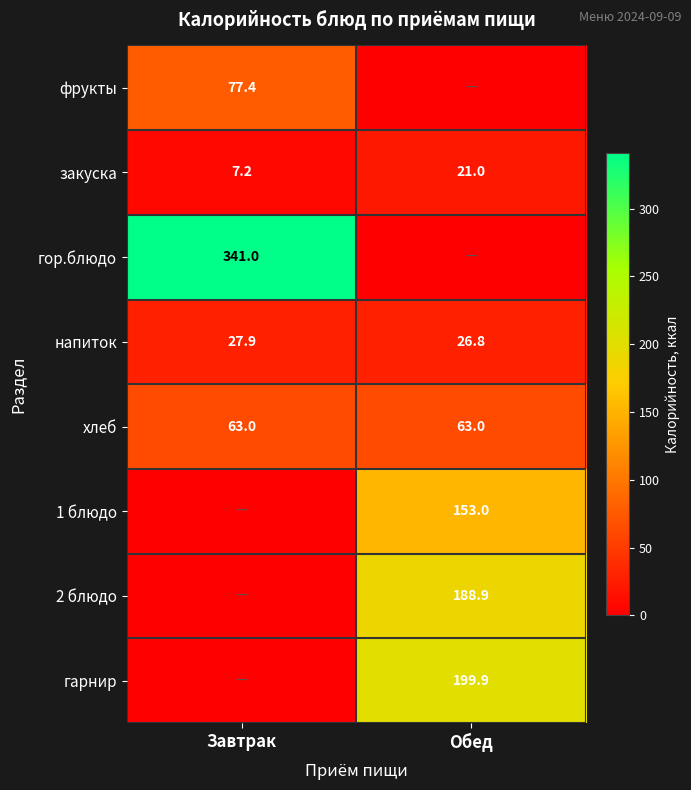

The напиток series shows 27.9 at Завтрак. True or false?

True